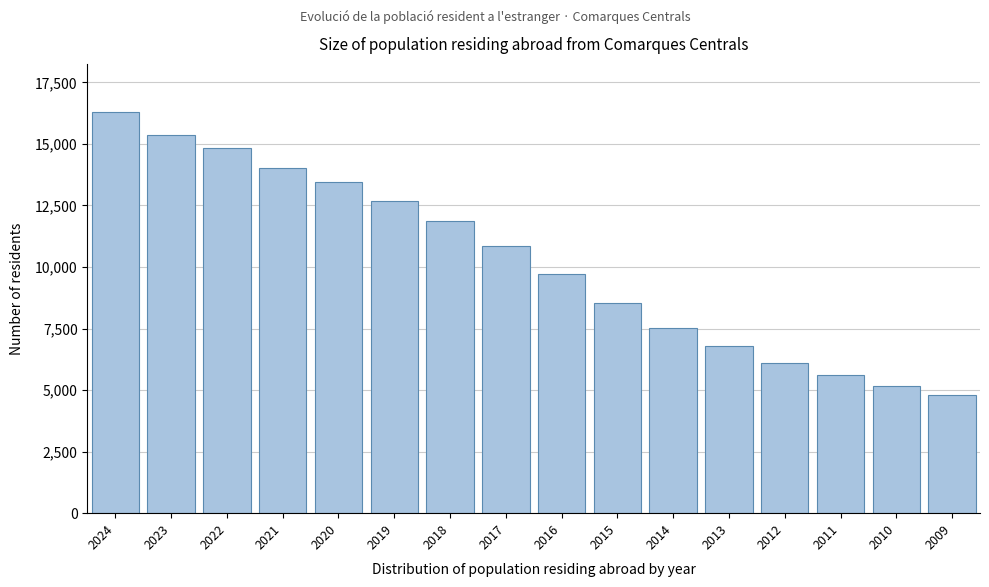

Reading left to right, what are all the values shown in this chart?

2024=16294	2023=15364	2022=14853	2021=14004	2020=13439	2019=12675	2018=11877	2017=10872	2016=9698	2015=8537	2014=7514	2013=6772	2012=6096	2011=5600	2010=5175	2009=4820